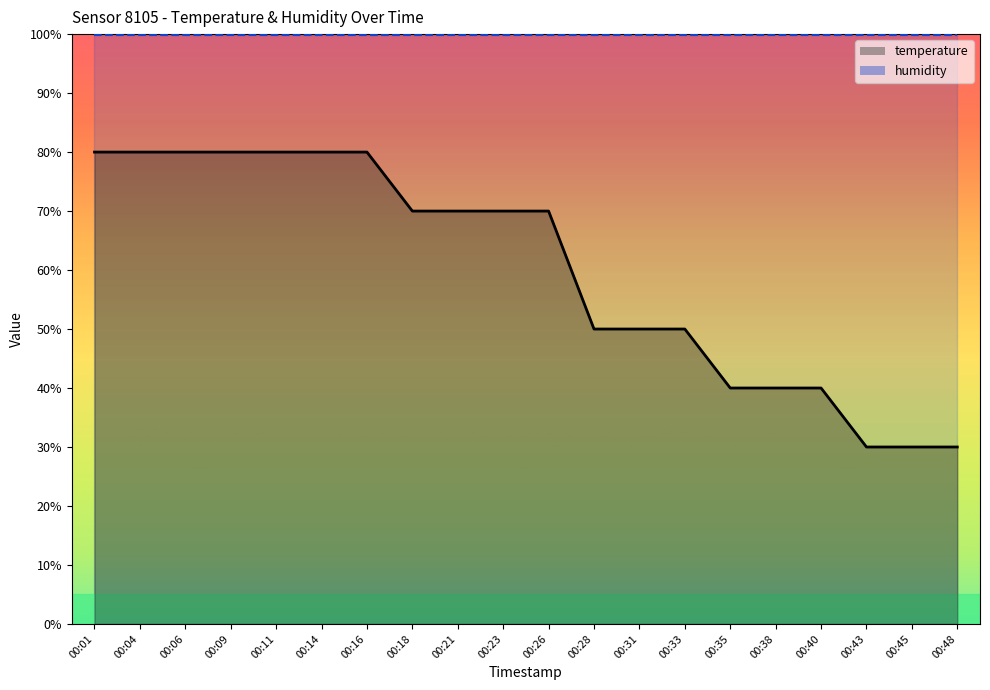

Is it true that the value at 00:23 is 70.0?

True